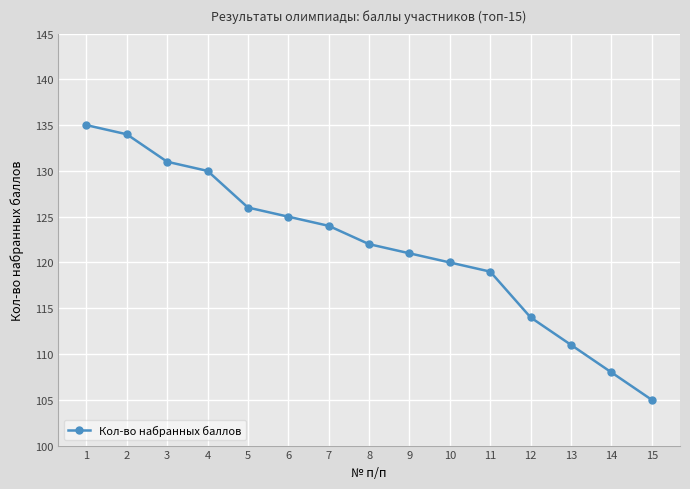

What is the sum of all values?

1825